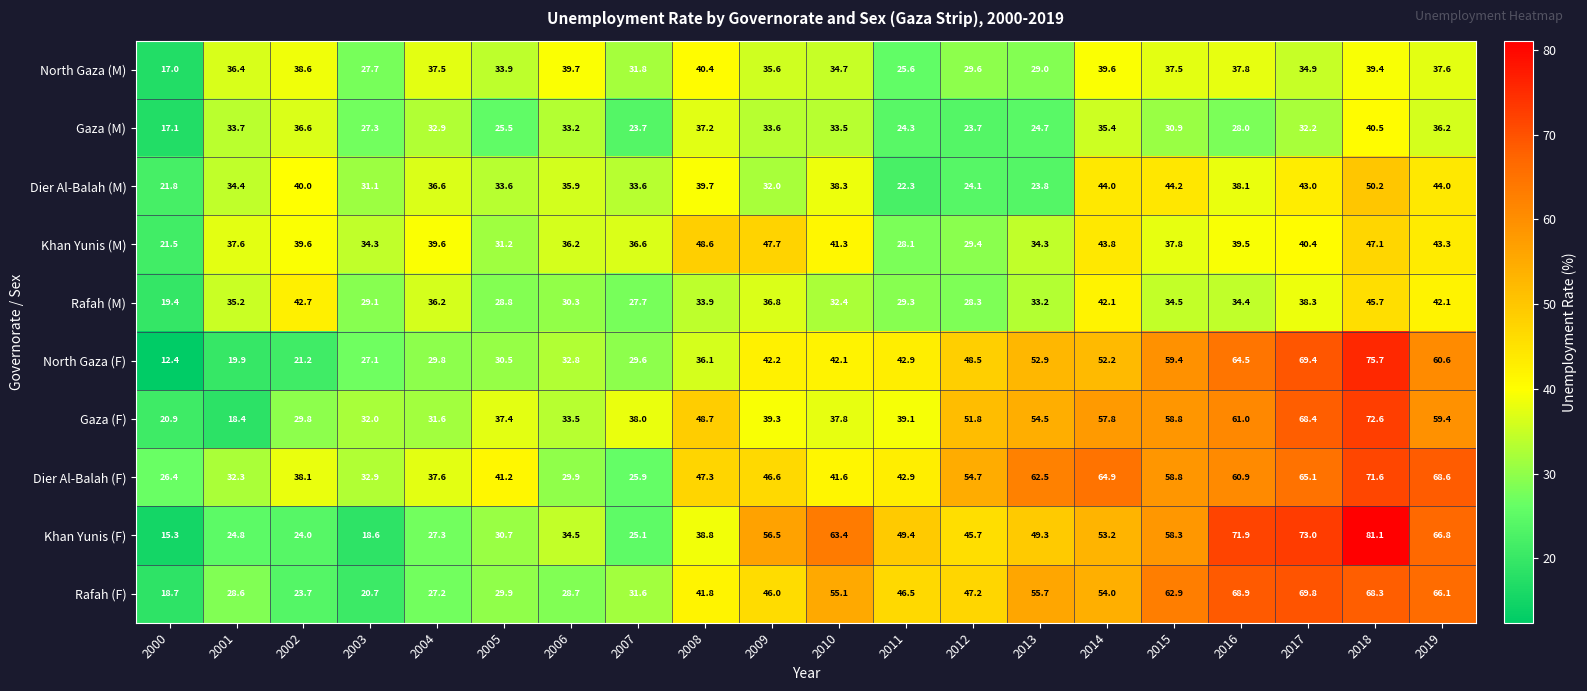

The value of Rafah (M) at 2004 is 15.0. True or false?

False